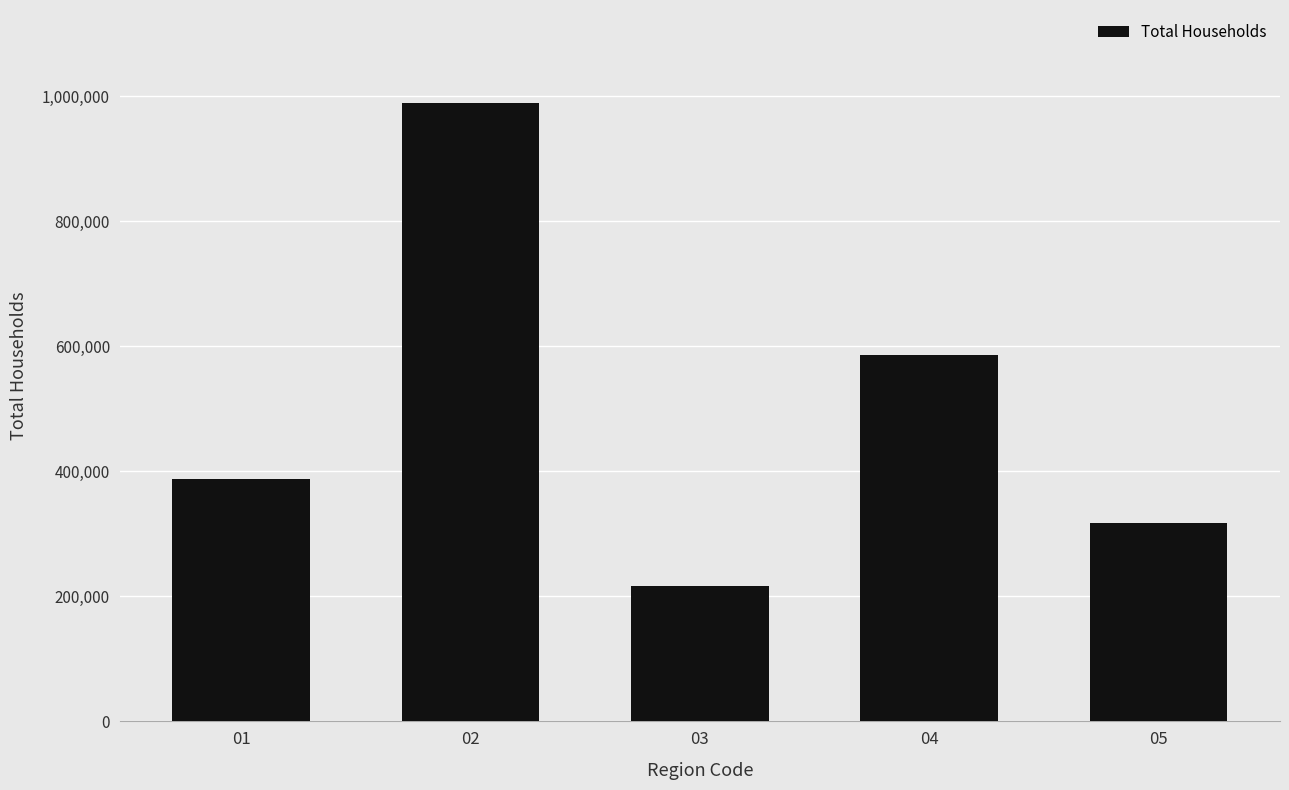

Are the bars horizontal?

No